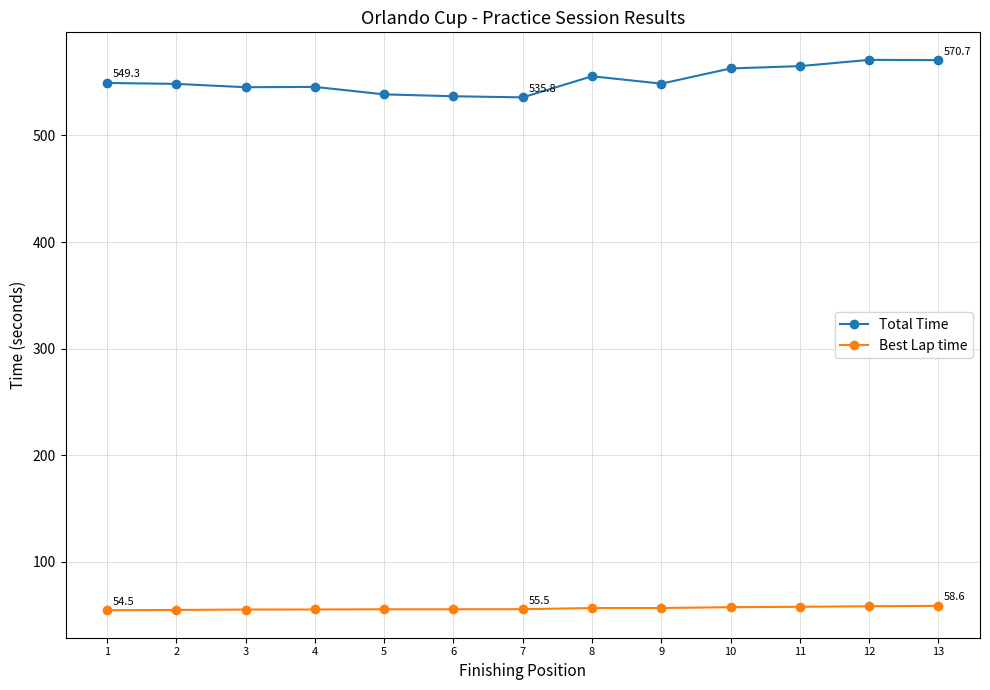

Rank the series at 6 from lowest to highest value.

Best Lap time, Total Time